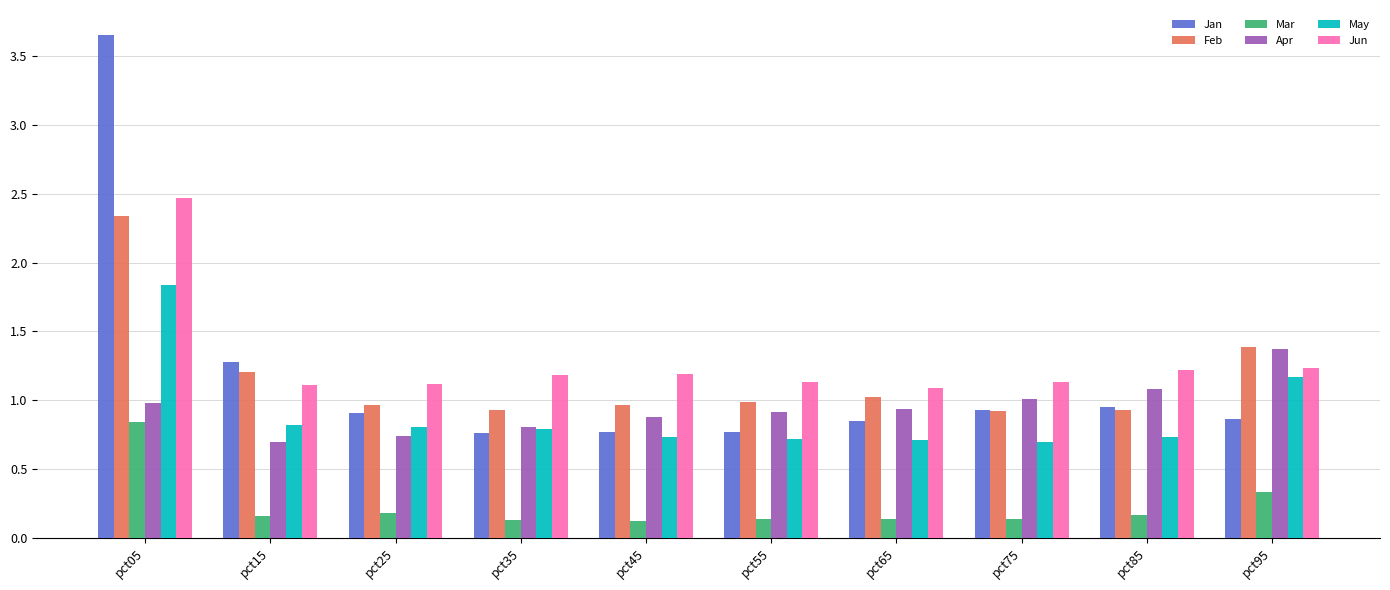

Is the value of Apr at pct55 greater than the value of Mar at pct85?

Yes